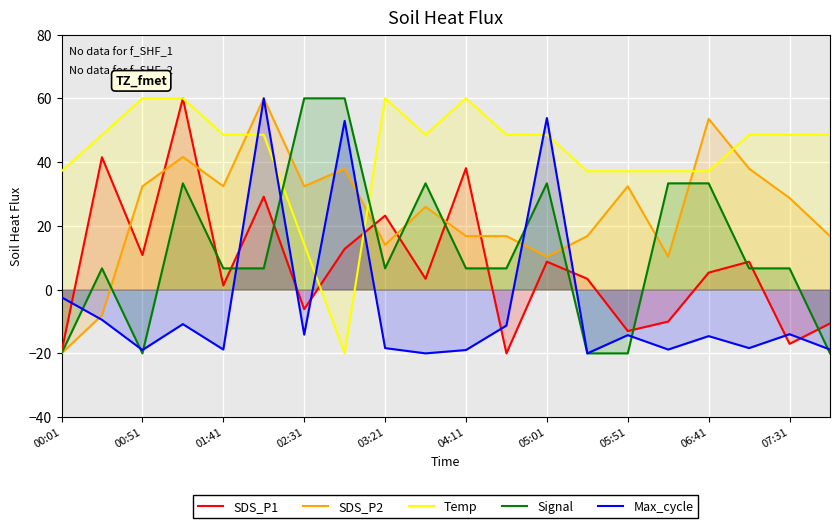

Where is Max_cycle nearest to the value 20?

00:01